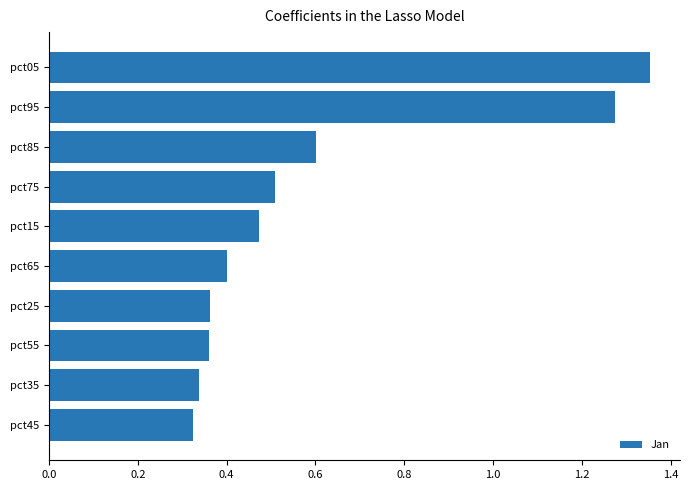

What is the change in value from pct55 to pct85?

+0.2